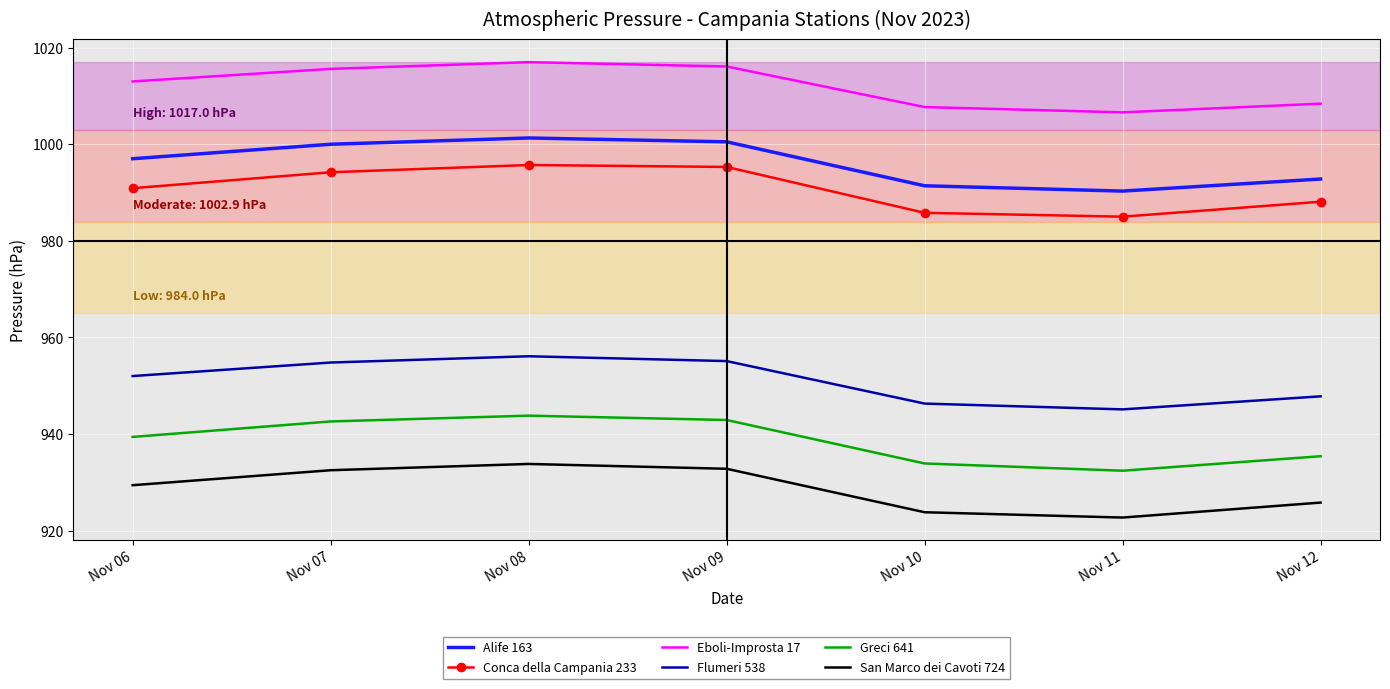

True or false: Flumeri 538 has a value of 1251.1 at Nov 12.

False